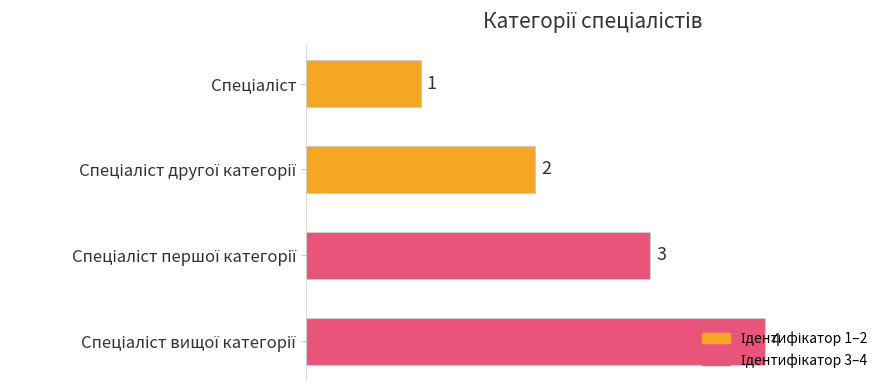

What is the maximum value shown in the chart?

4